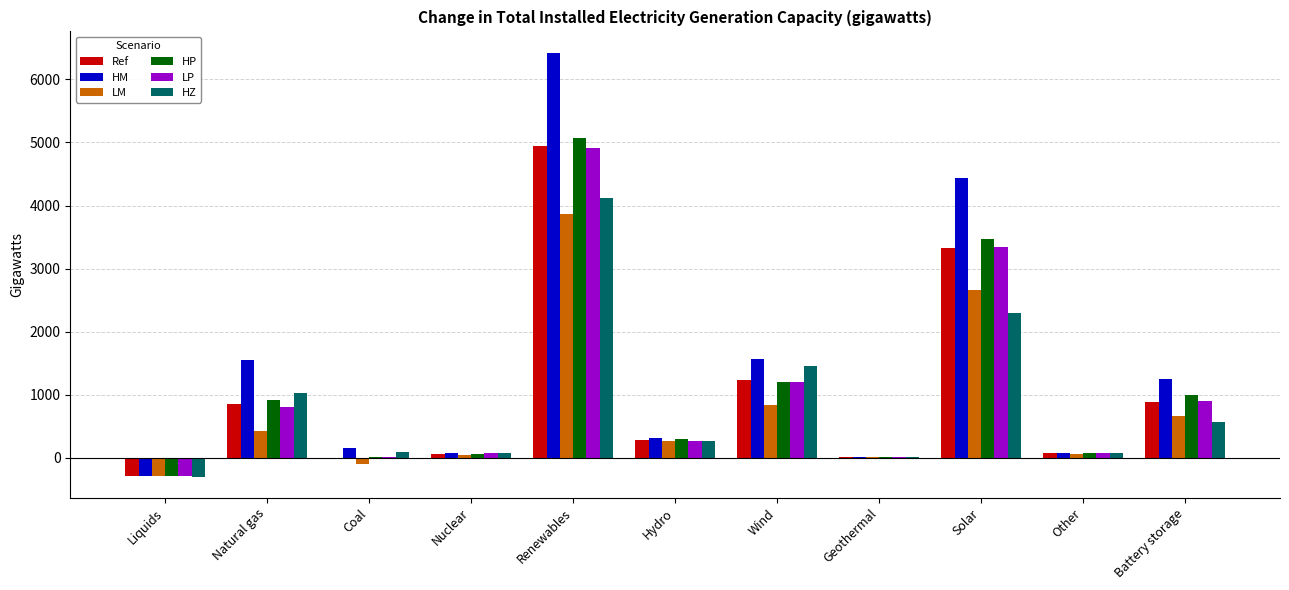

What is the sum of all Ref values?

11413.7